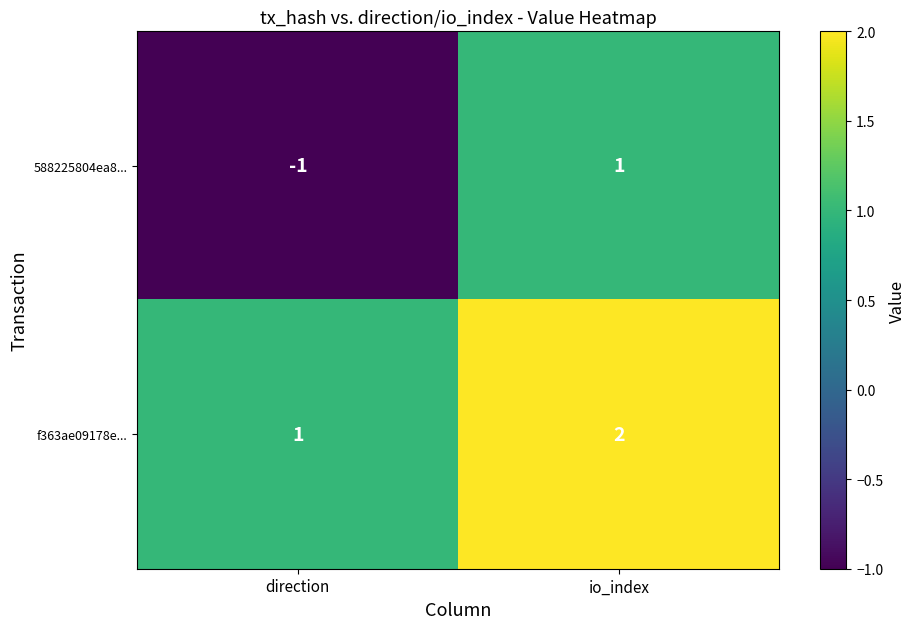

What is the sum of all f363ae09178e... values?

3